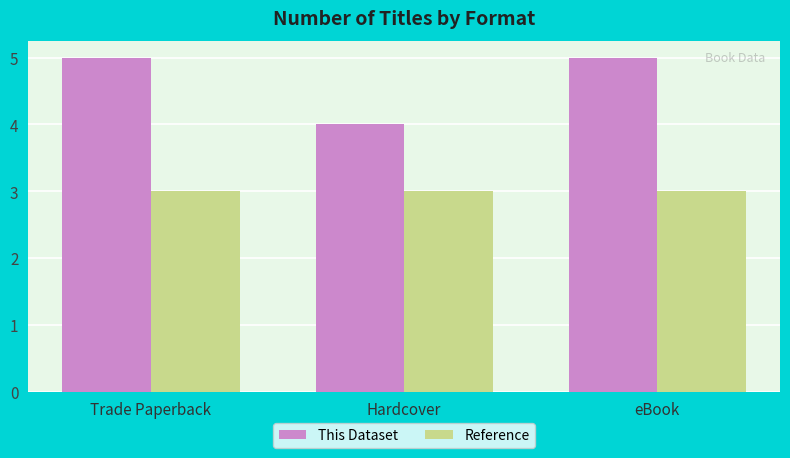

List the series in order of their overall mean, highest first.

This Dataset, Reference